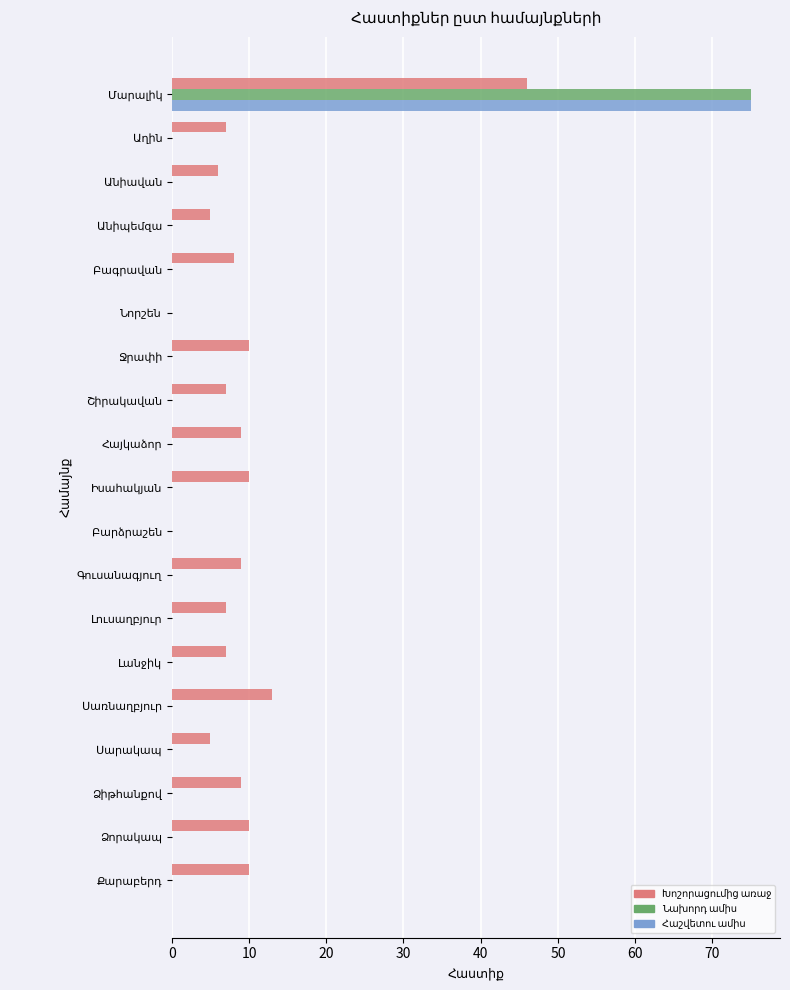

List the series in order of their peak value, lowest first.

Խոշորացումից առաջ, Նախորդ ամիս, Հաշվետու ամիս